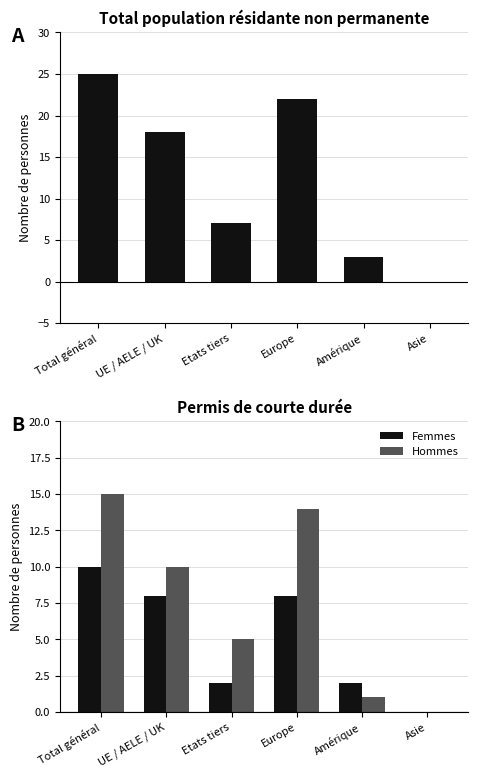

At how many categories does at least one series exceed 9?

3